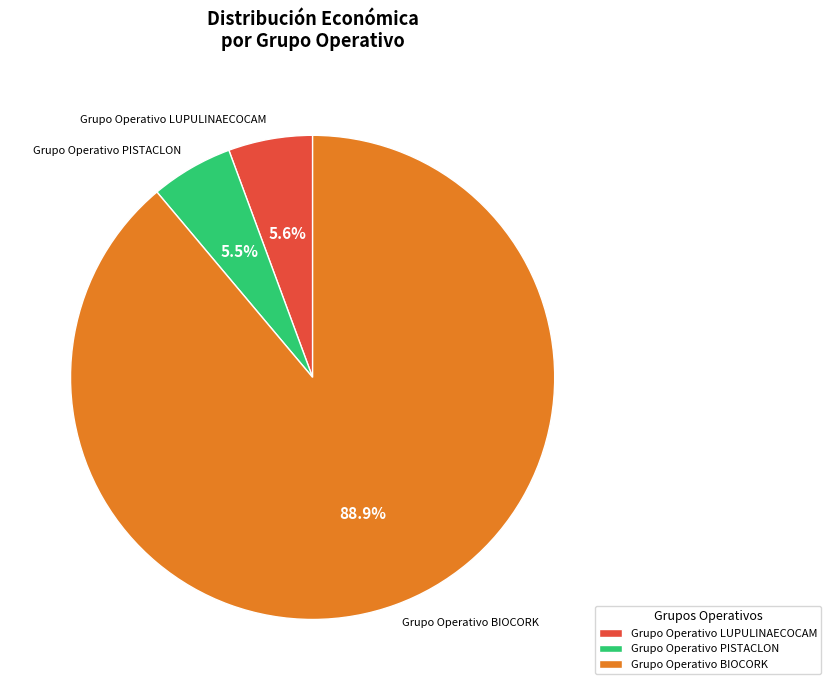

Approximately how many times larger is the value at Grupo Operativo BIOCORK compared to Grupo Operativo PISTACLON?

16.2